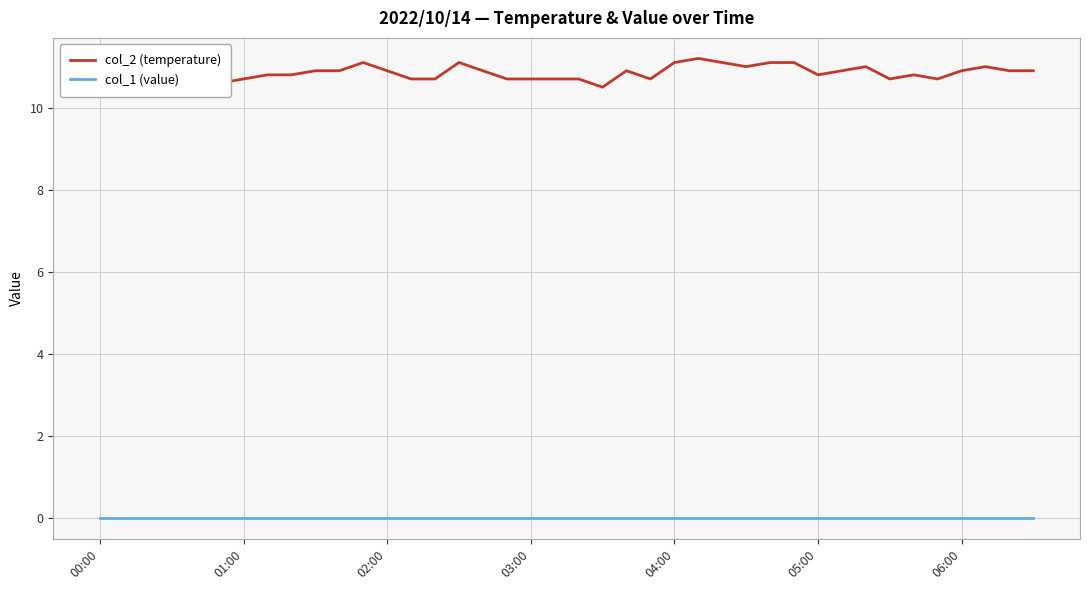

What is the difference between the col_2 (temperature) values at 27 and 20?

0.3